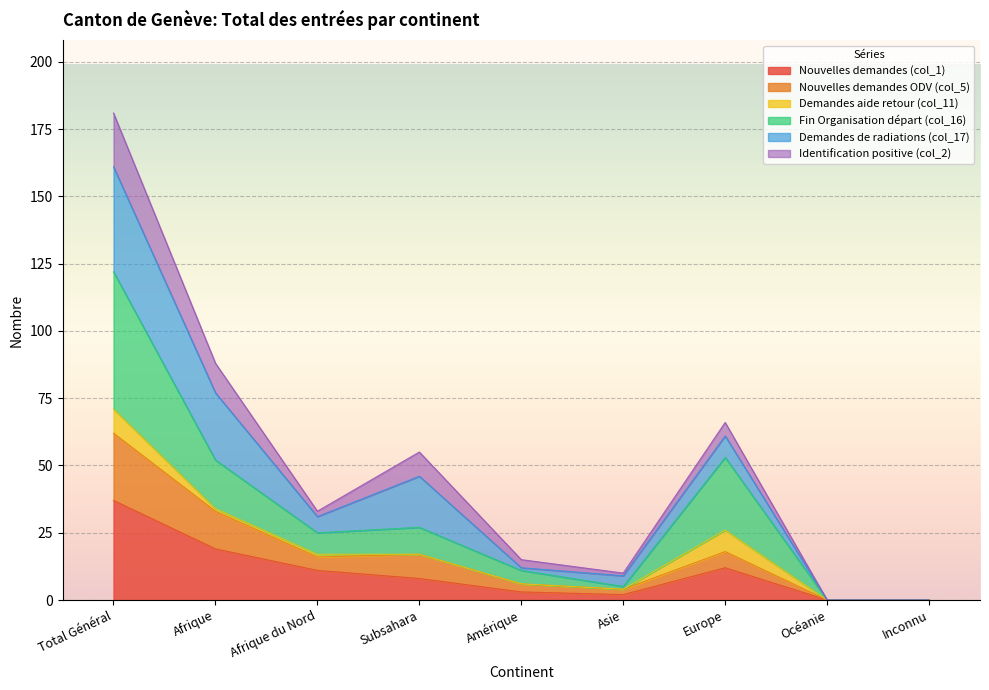

True or false: Nouvelles demandes (col_1) and Nouvelles demandes ODV (col_5) intersect in this chart.

False